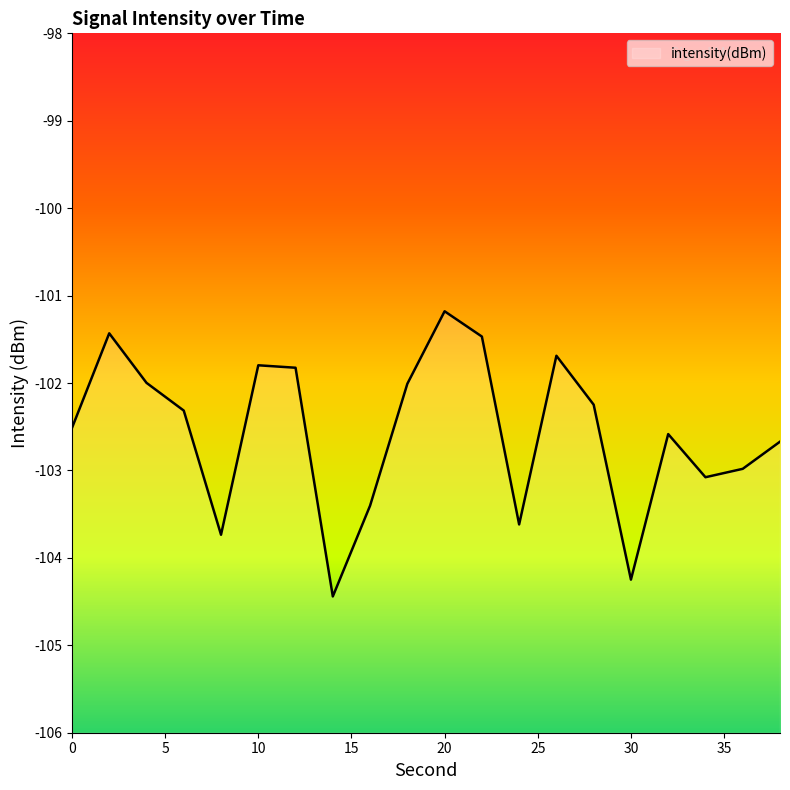

Rank the categories by value from lowest to highest.

14, 30, 8, 24, 16, 34, 36, 38, 32, 0, 6, 28, 18, 4, 12, 10, 26, 22, 2, 20